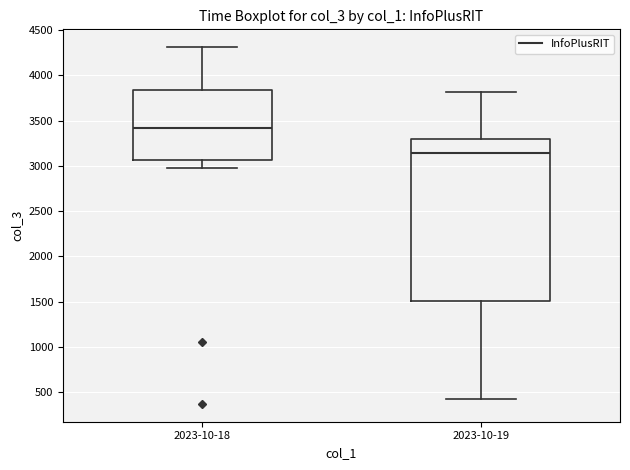

Where does the lower whisker of the box for 2023-10-18 end on the y-axis? The values are not printed on the chart, so give them approximately, as read against the axis.

3000